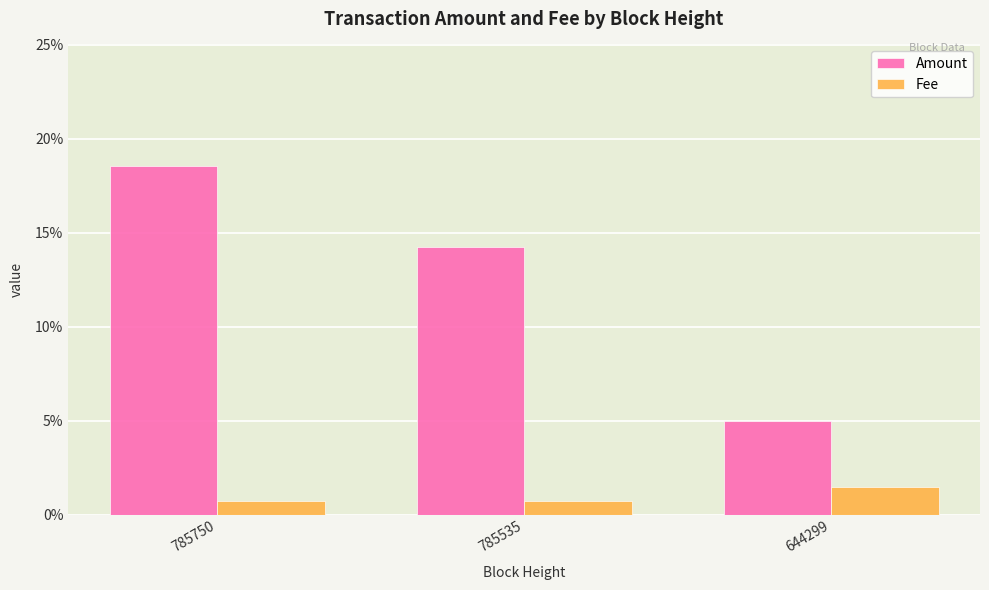

Reading left to right, transcribe all the data shown in this chart.

Amount: 0.2	0.1	0.1
Fee: 0.0	0.0	0.0